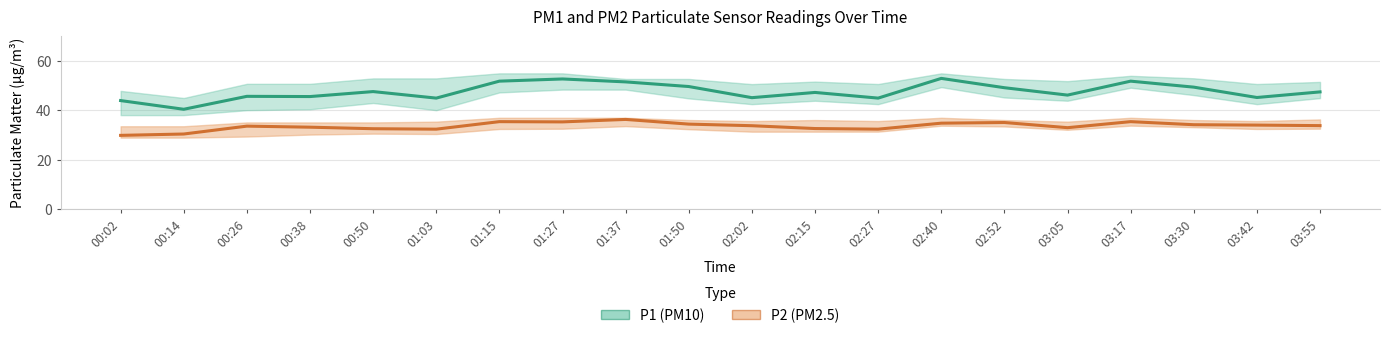

What is the value of the P1 (PM10) point at the 10th from the left?

49.6